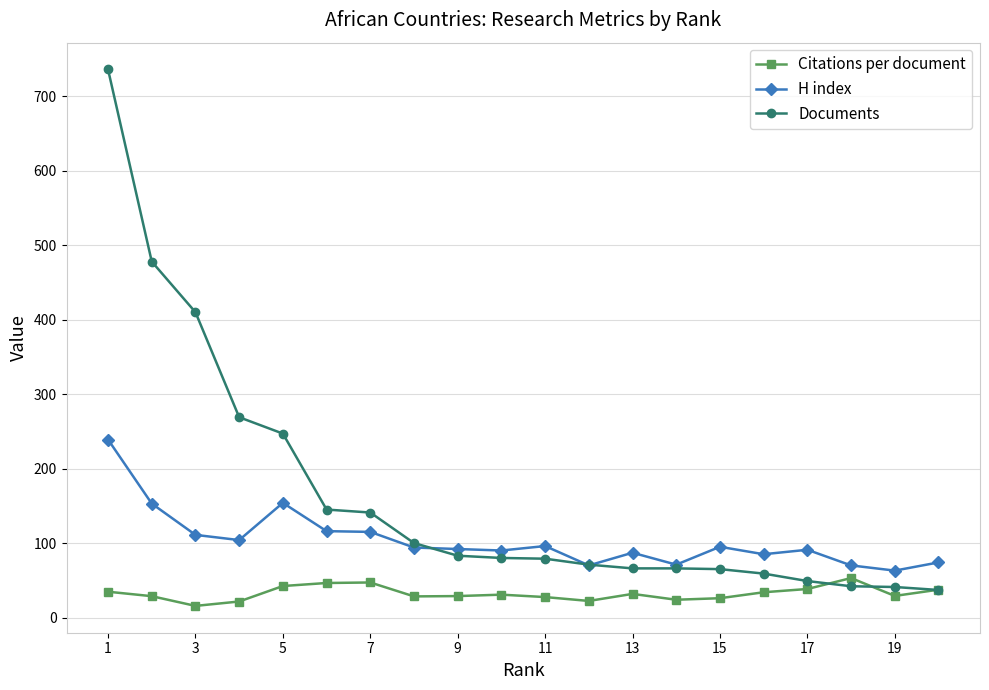

Which series has the largest total across all categories?

Documents